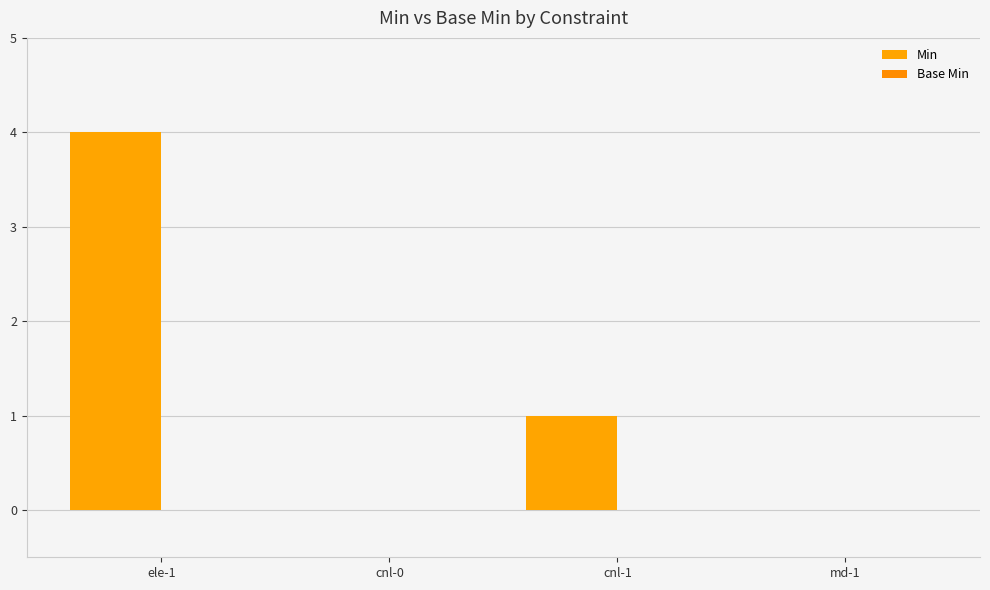

Are the bars horizontal?

No